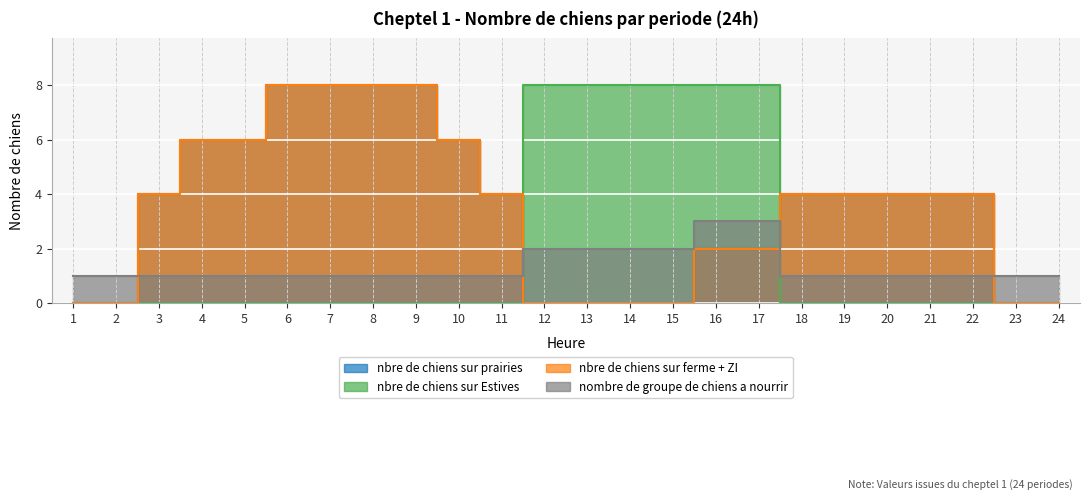

Reading left to right, what are all the values shown in this chart?

nbre de chiens sur prairies: 1=0	2=0	3=4	4=6	5=6	6=8	7=8	8=8	9=8	10=6	11=4	12=0	13=0	14=0	15=0	16=2	17=2	18=4	19=4	20=4	21=4	22=4	23=0	24=0
nbre de chiens sur Estives: 1=0	2=0	3=0	4=0	5=0	6=0	7=0	8=0	9=0	10=0	11=0	12=8	13=8	14=8	15=8	16=8	17=8	18=0	19=0	20=0	21=0	22=0	23=0	24=0
nbre de chiens sur ferme + ZI: 1=0	2=0	3=4	4=6	5=6	6=8	7=8	8=8	9=8	10=6	11=4	12=0	13=0	14=0	15=0	16=2	17=2	18=4	19=4	20=4	21=4	22=4	23=0	24=0
nombre de groupe de chiens a nourrir: 1=1	2=1	3=1	4=1	5=1	6=1	7=1	8=1	9=1	10=1	11=1	12=2	13=2	14=2	15=2	16=3	17=3	18=1	19=1	20=1	21=1	22=1	23=1	24=1